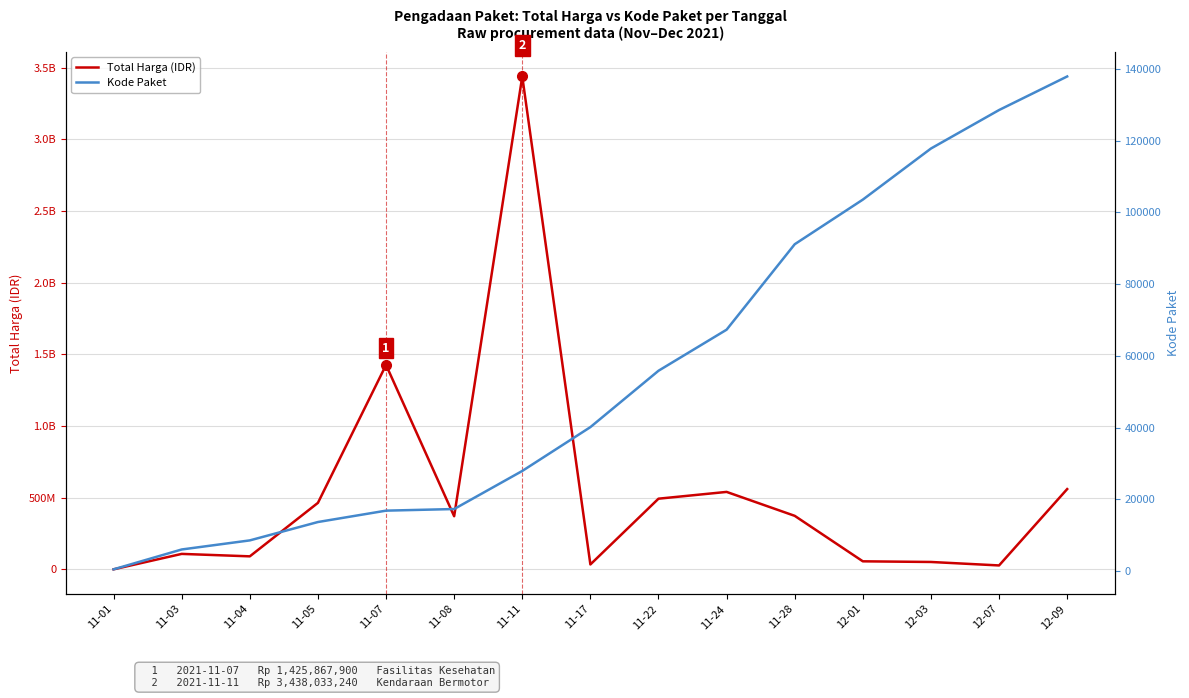

Reading left to right, list all the values displayed in this chart.

Total Harga (IDR): 11-01=333600	11-03=107953270	11-04=90874200	11-05=464002100	11-07=1425867900	11-08=370566800	11-11=3438033240	11-17=34292000	11-22=493000000	11-24=540334900	11-28=373404000	12-01=56152800	12-03=51601000	12-07=27412000	12-09=559971000
Kode Paket: 11-01=464	11-03=5997	11-04=8530	11-05=13652	11-07=16823	11-08=17272	11-11=27891	11-17=40112	11-22=55826	11-24=67279	11-28=91101	12-01=103541	12-03=117783	12-07=128516	12-09=137876